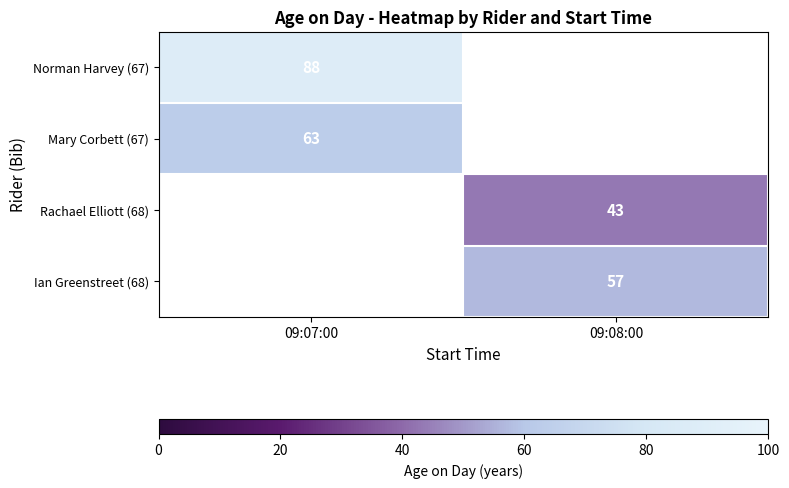

Is it true that Rachael Elliott (68) equals 43 at 09:08:00?

True